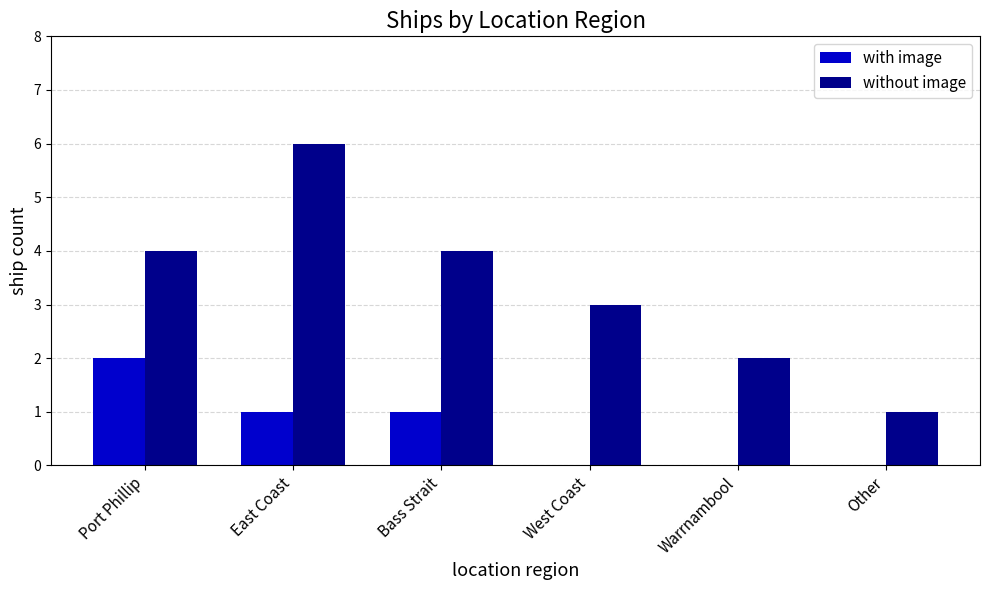

Is it true that without image equals 9 at East Coast?

False